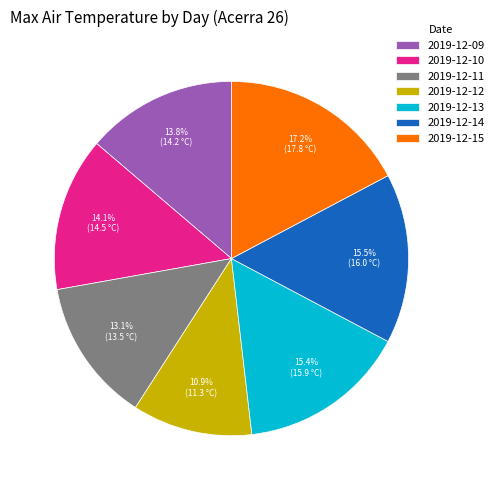

To the nearest percent, what is the difference between the largest and smallest slice percentages?

6%